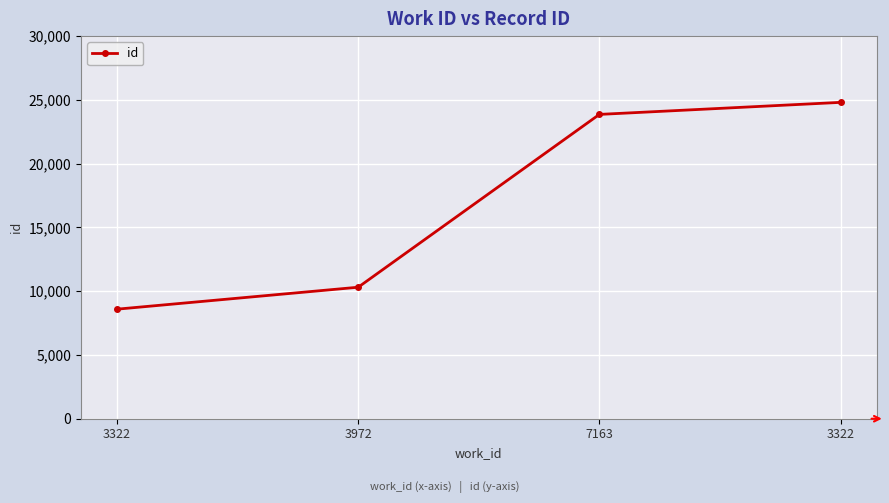

Count the number of data series in this chart.

1